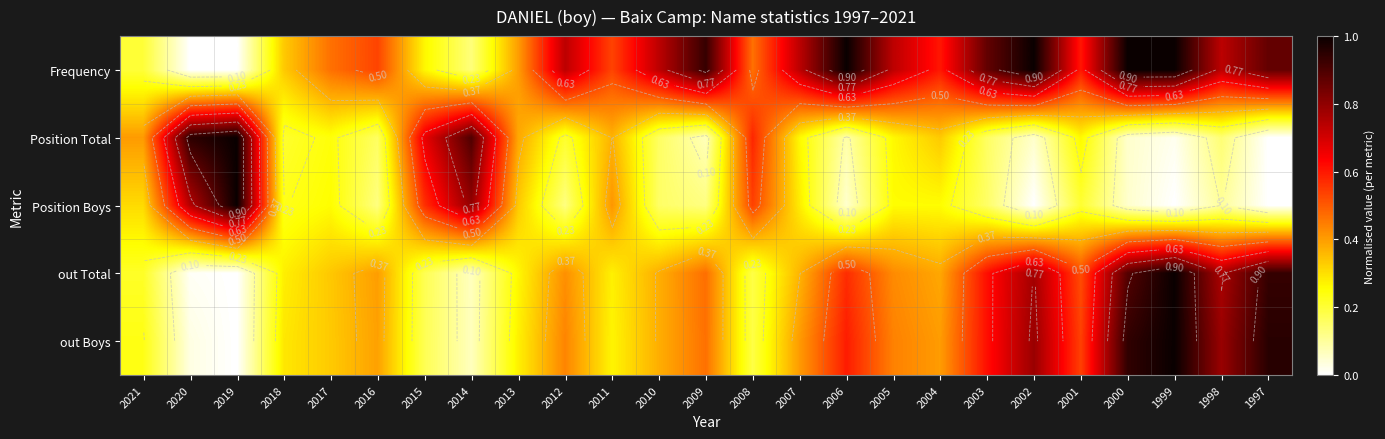

The value of Position Total at 2012 is 0.3. True or false?

False